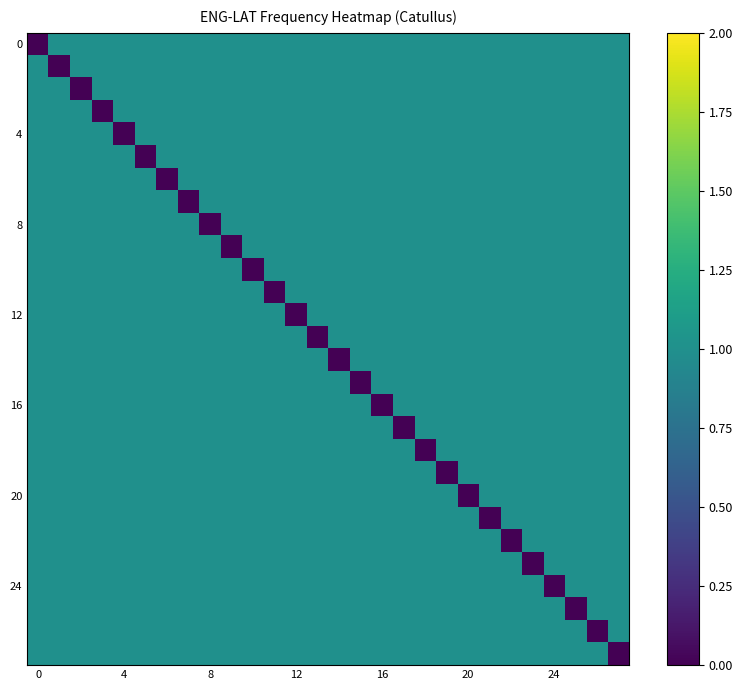

At how many categories does at least one series exceed 0?

28